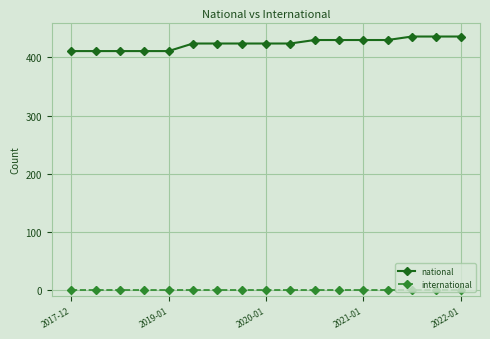

Which series has the widest spread of values?

national